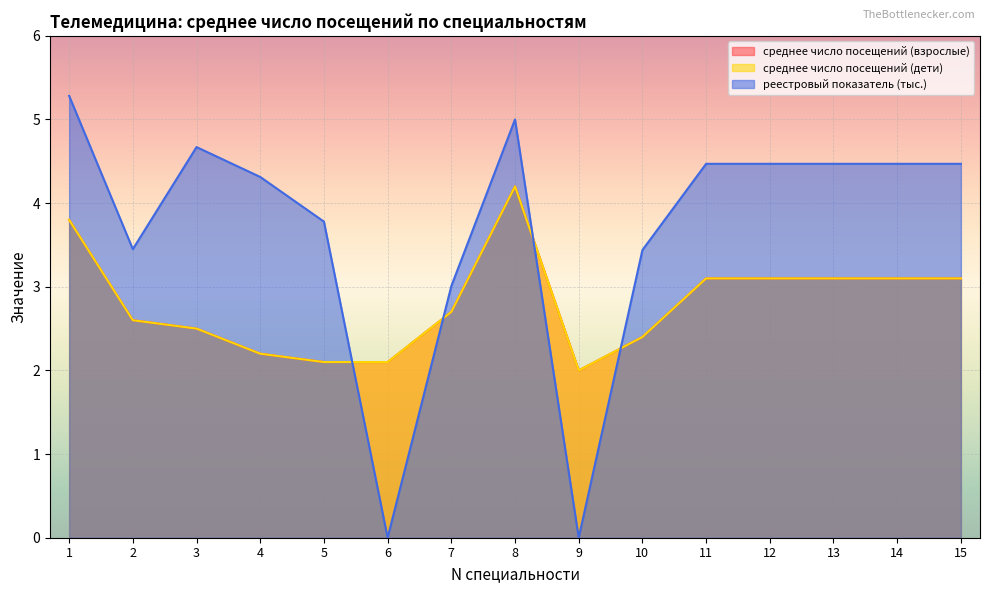

In среднее число посещений (дети), how many points are lower than both neighbors (excluding endpoints)?

1